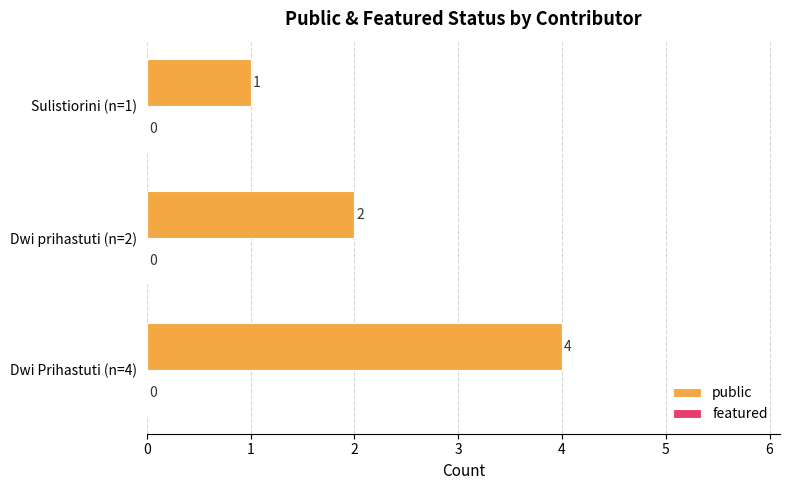

The value at Dwi prihastuti (n=2) is 0. True or false?

False